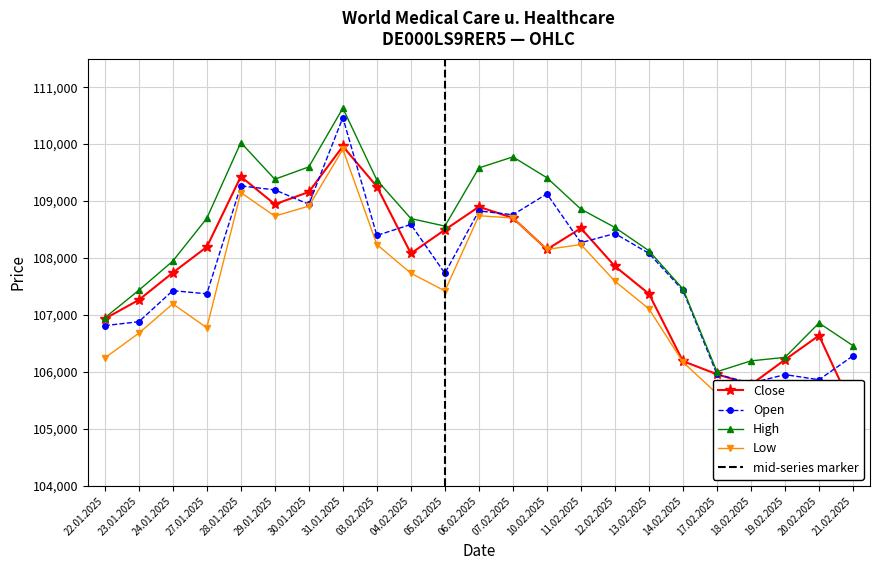

True or false: Low and High cross at least once.

False